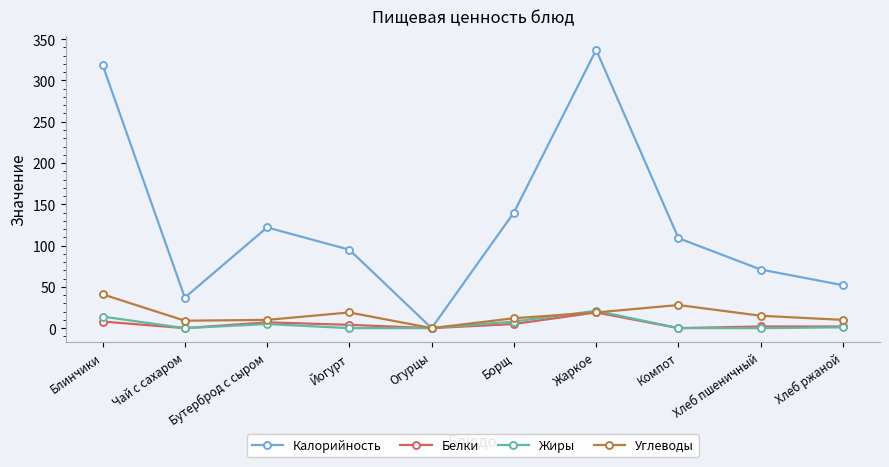

True or false: Жиры has more than 0 points higher than both neighbors.

True